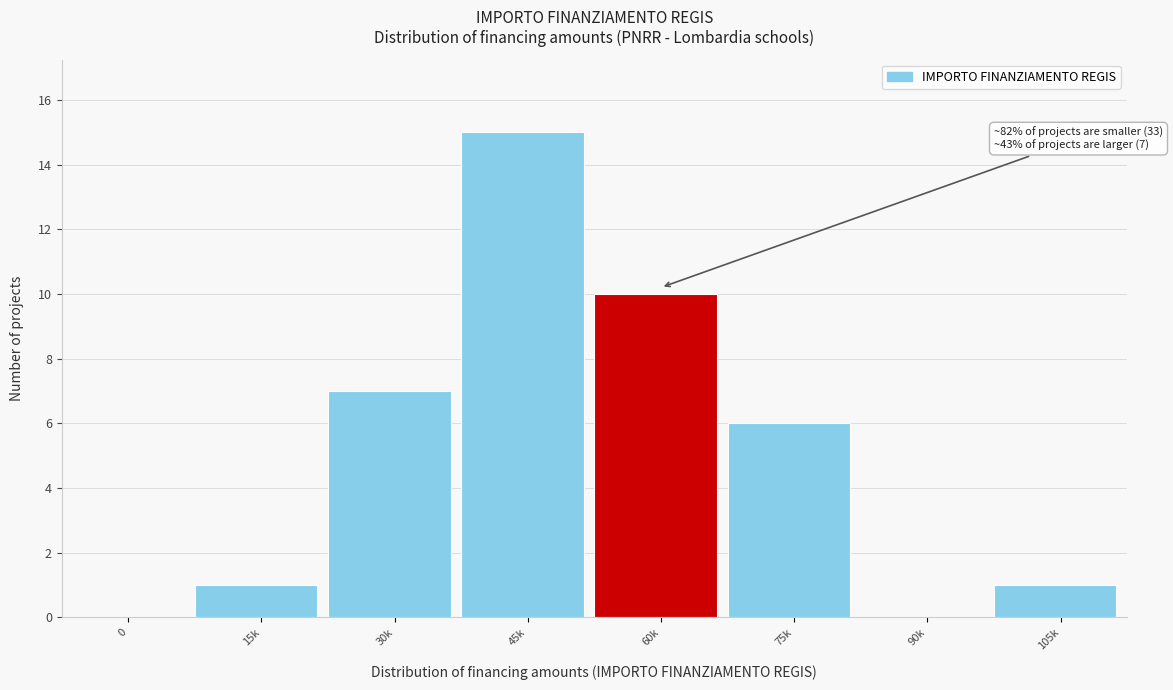

Reading right to left, list all the values displayed in this chart.

105k=1	90k=0	75k=6	60k=10	45k=15	30k=7	15k=1	0=0